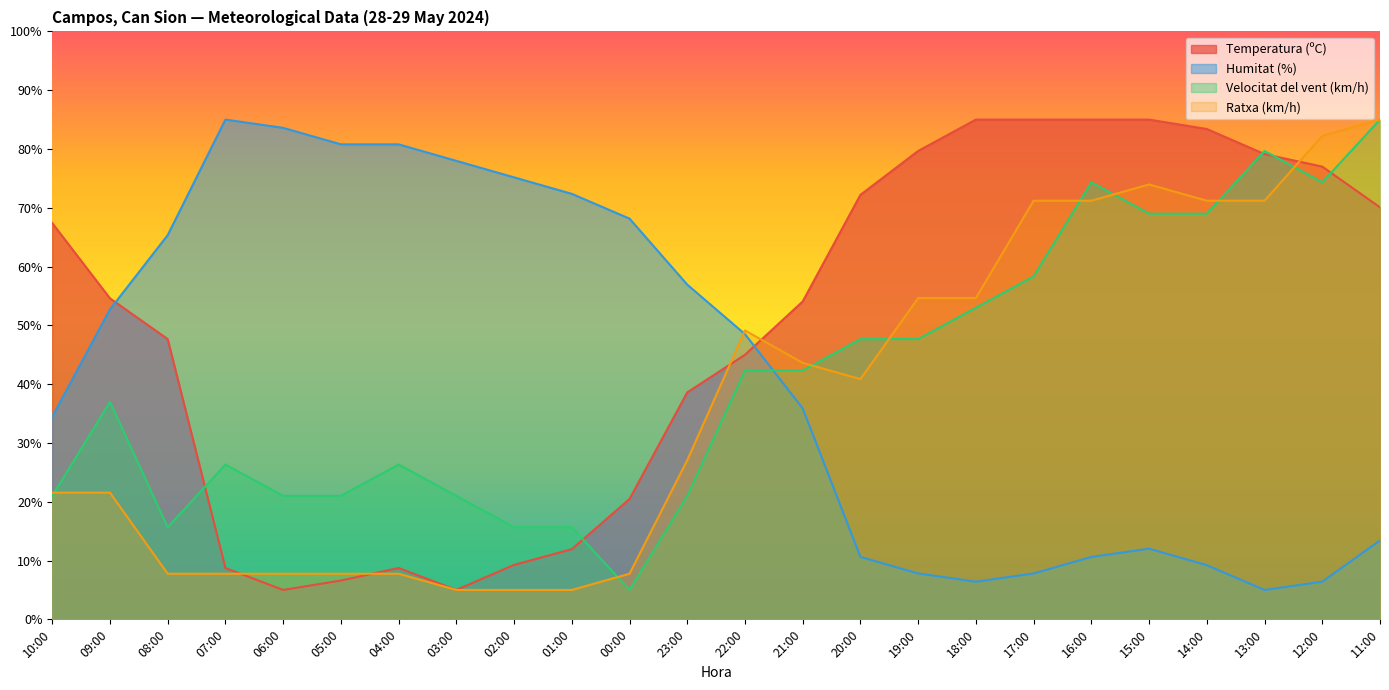

At which label is Ratxa (km/h) closest to 45?

21:00